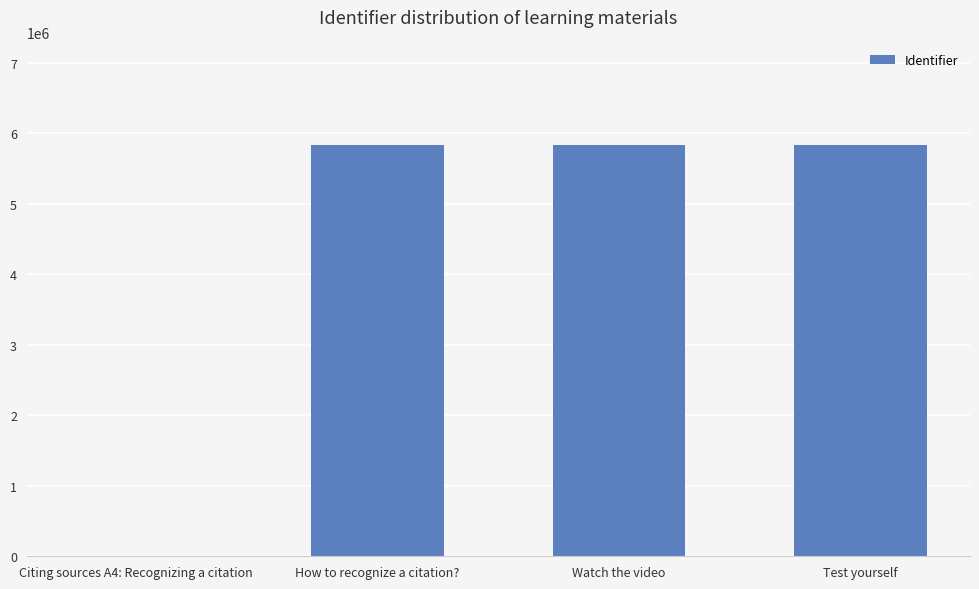

Is it true that the value at How to recognize a citation? is 8702821?

False